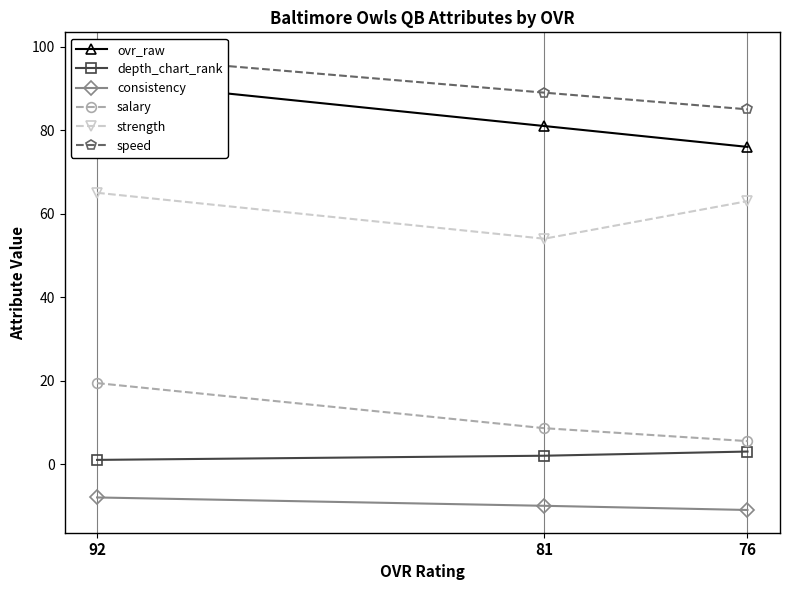

Rank the series by their maximum value, from highest to lowest.

speed, ovr_raw, strength, salary, depth_chart_rank, consistency